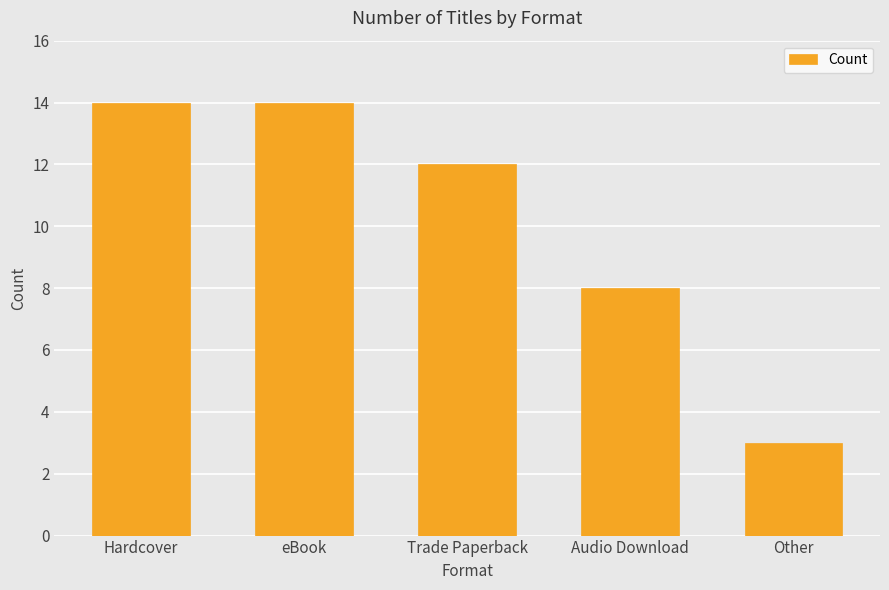

What is the label of the 4th bar from the left?

Audio Download